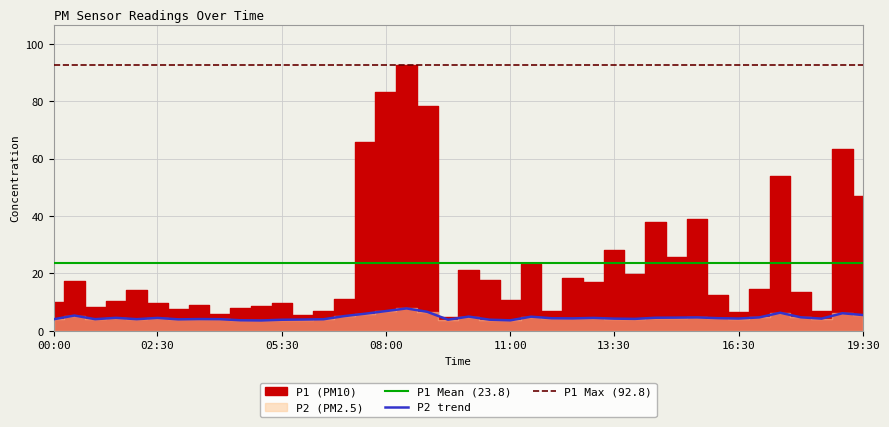

What is the maximum value for P2 trend?

7.8